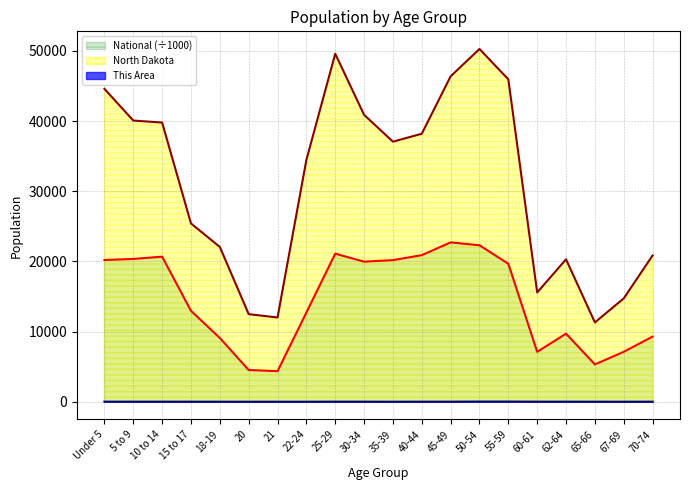

What is the average value of the This Area series?

8.0